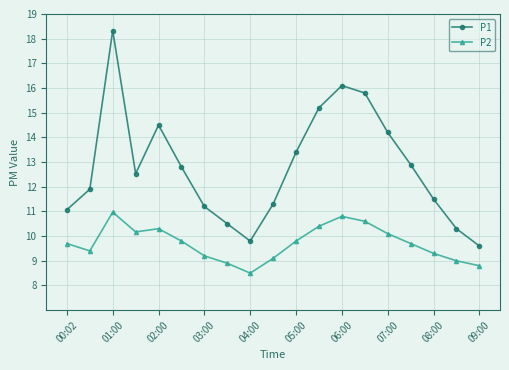

What is the difference between the maximum and second lowest values in the P2 series?

2.2